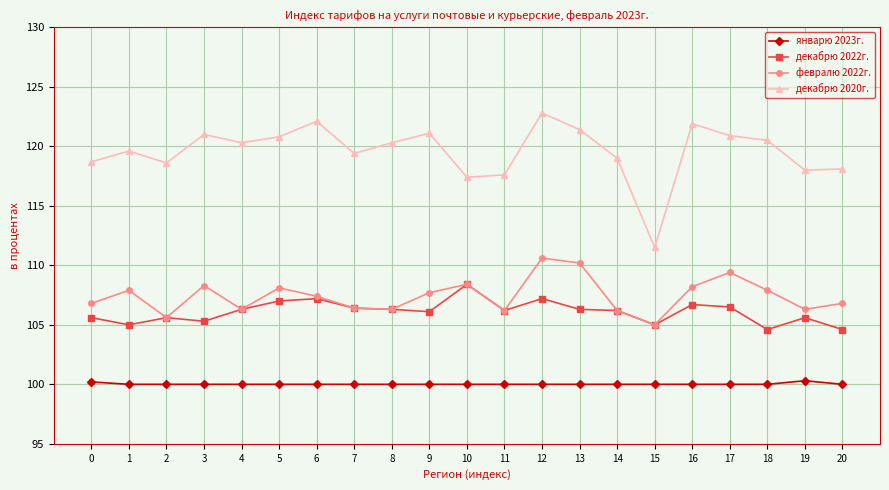

Which series has the widest spread of values?

декабрю 2020г.